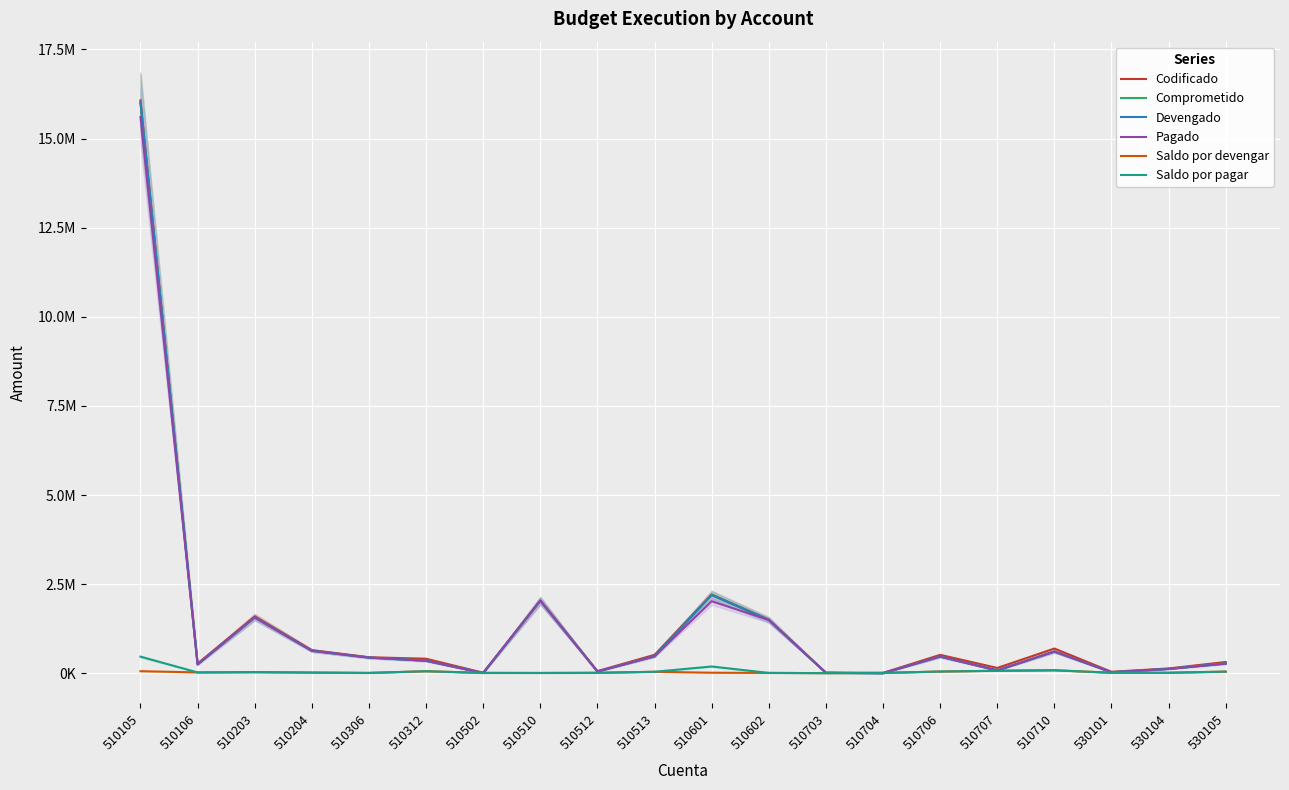

At which label does Saldo por devengar reach its peak?

510710